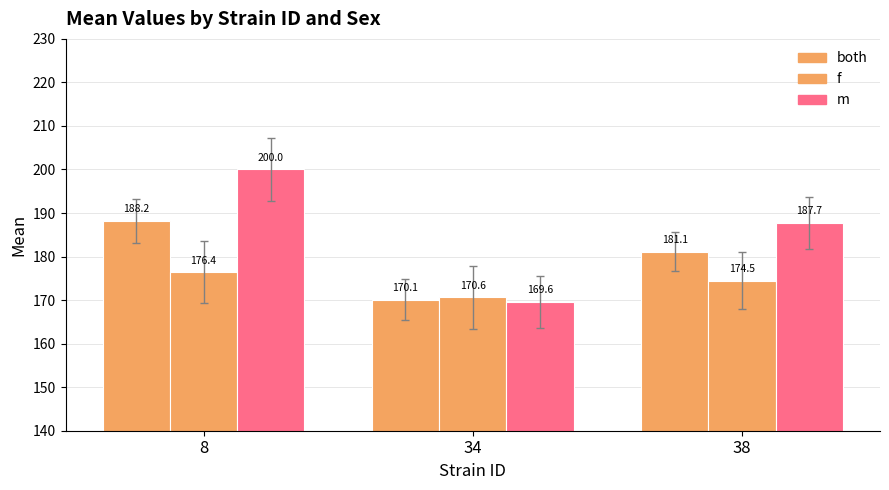

How many series are shown in this chart?

3